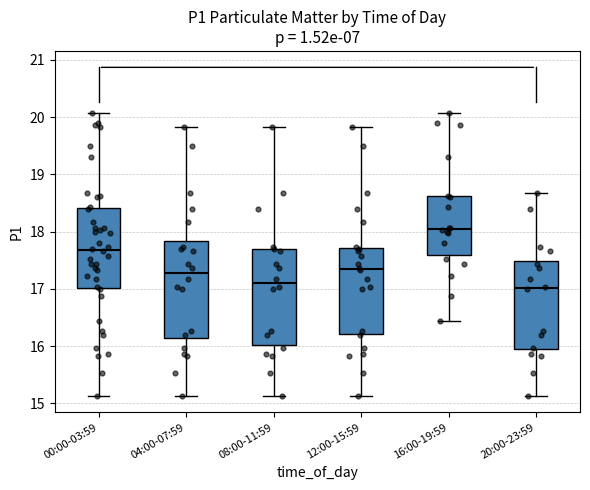

Where does the median line of the box for 16:00-19:59 sit on the y-axis? The values are not printed on the chart, so give them approximately, as read against the axis.

18.1